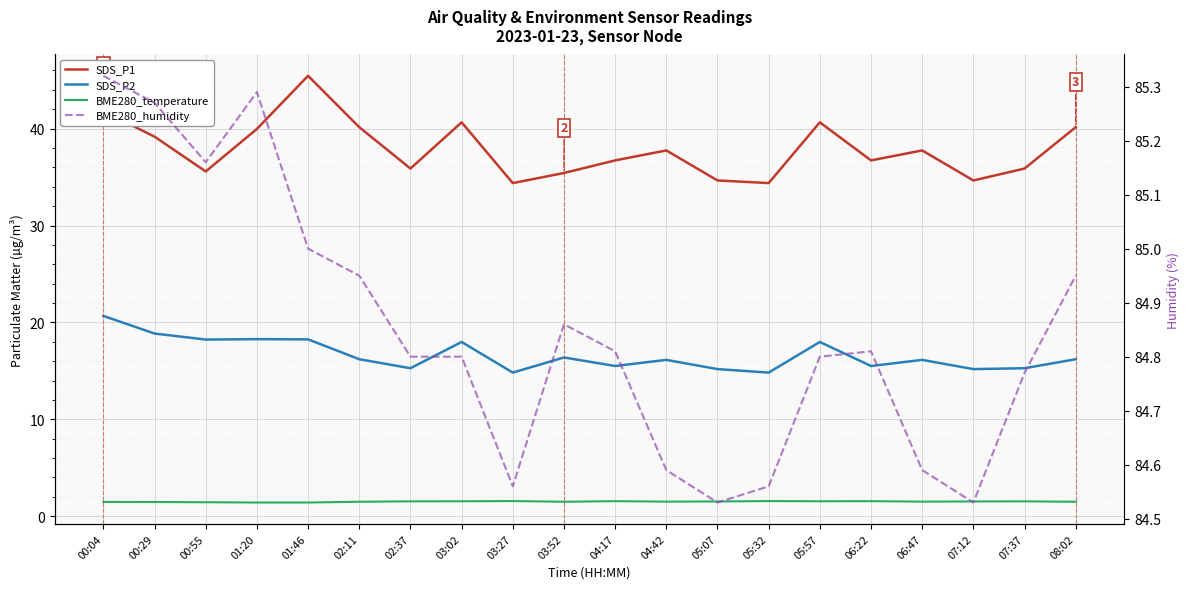

How many interior local valleys does the BME280_humidity series have?

4